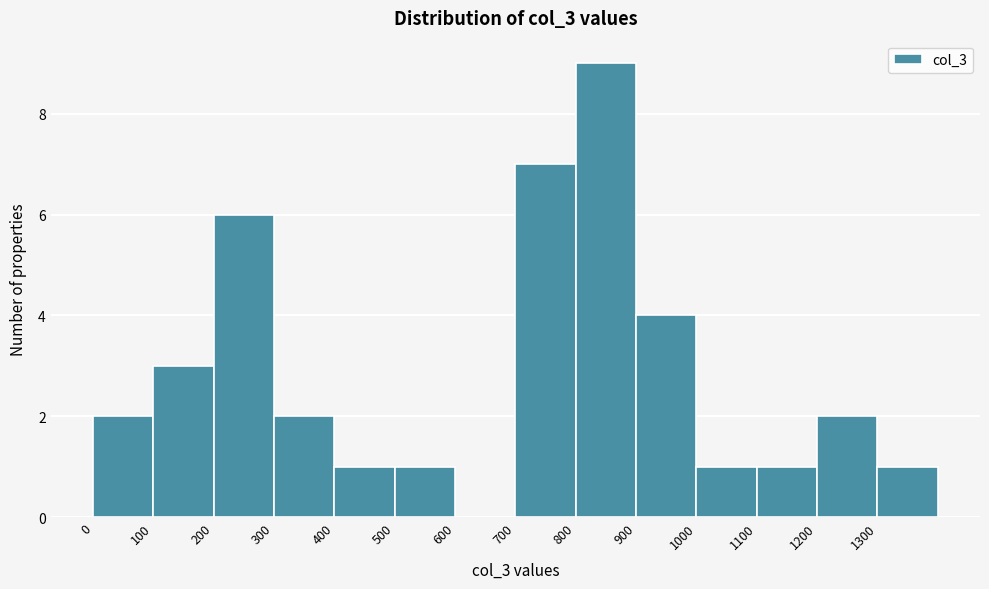

Reading left to right, list every bar in this chart as the range it spans on the x-axis followed by its height. The values are not printed on the chart, so give them approximately, as read against the axis.

0 to 100: 2
100 to 200: 3
200 to 300: 6
300 to 400: 2
400 to 500: 1
500 to 600: 1
600 to 700: 0
700 to 800: 7
800 to 900: 9
900 to 1000: 4
1000 to 1100: 1
1100 to 1200: 1
1200 to 1300: 2
1300 to 1400: 1